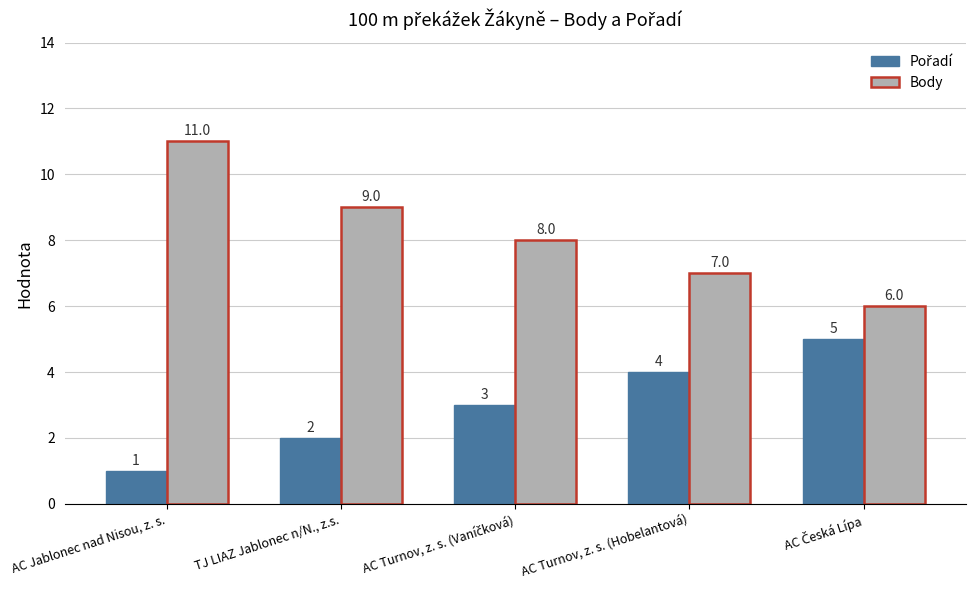

The value of Body at AC Jablonec nad Nisou, z. s. is 4. True or false?

False